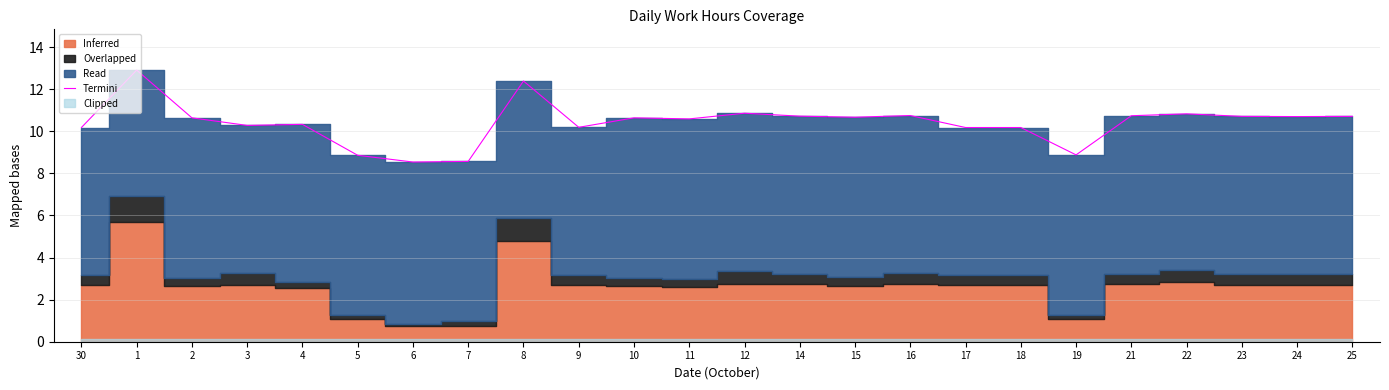

What value does the data have at 5?

8.9